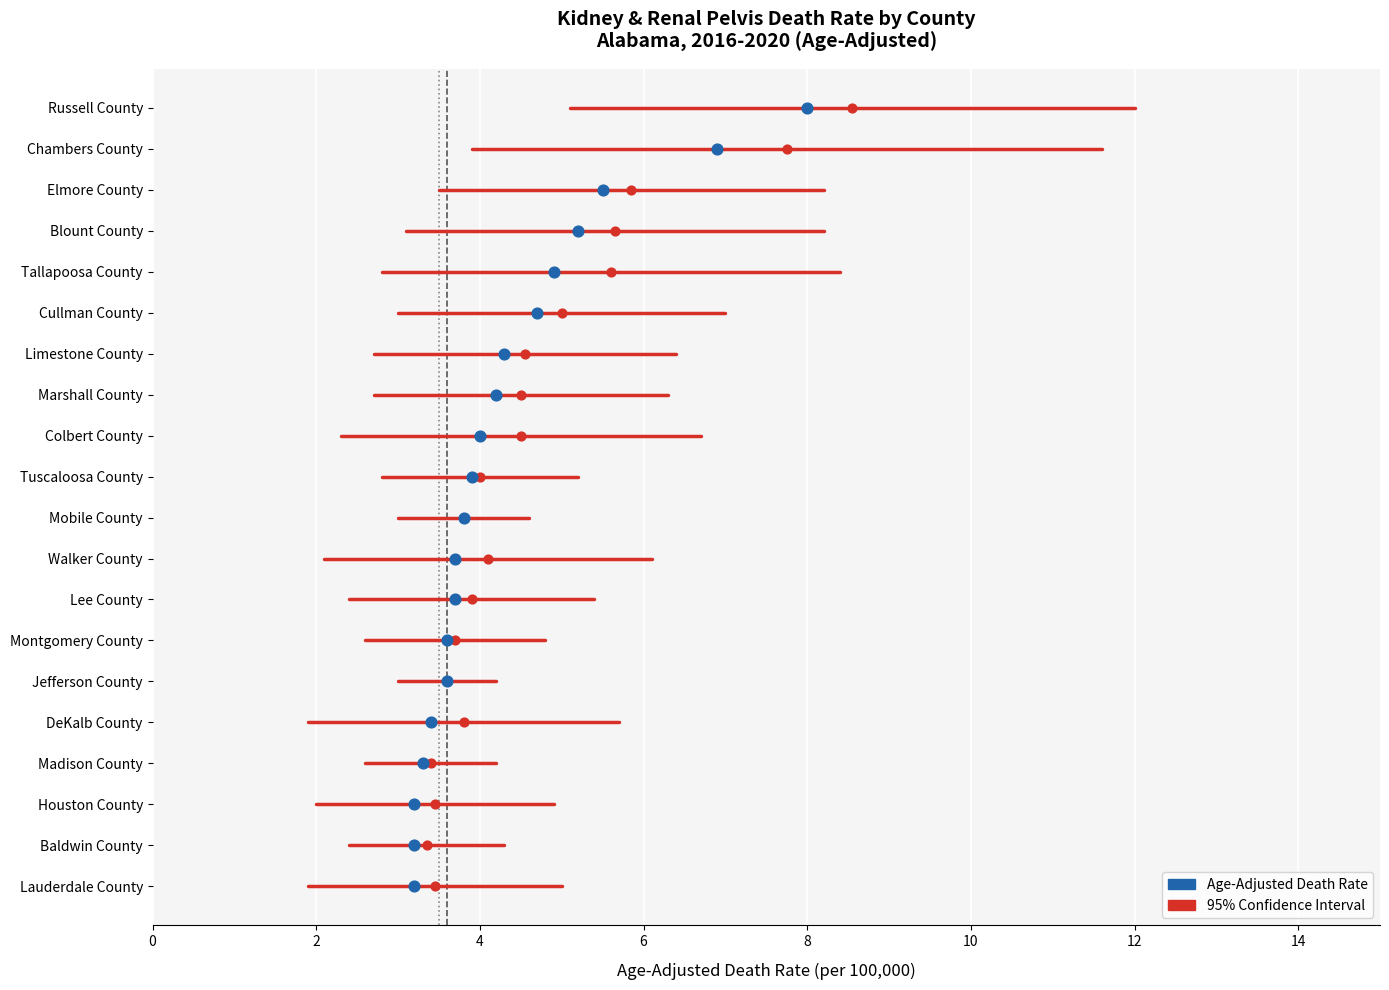

Is the value of Alabama (3.6) at 2 greater than the value of CI Range at 2?

Yes